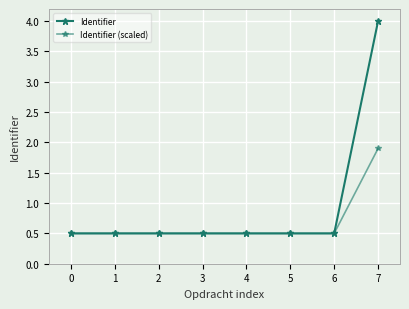

True or false: Identifier (scaled) has a value of 0.5 at 0.

True